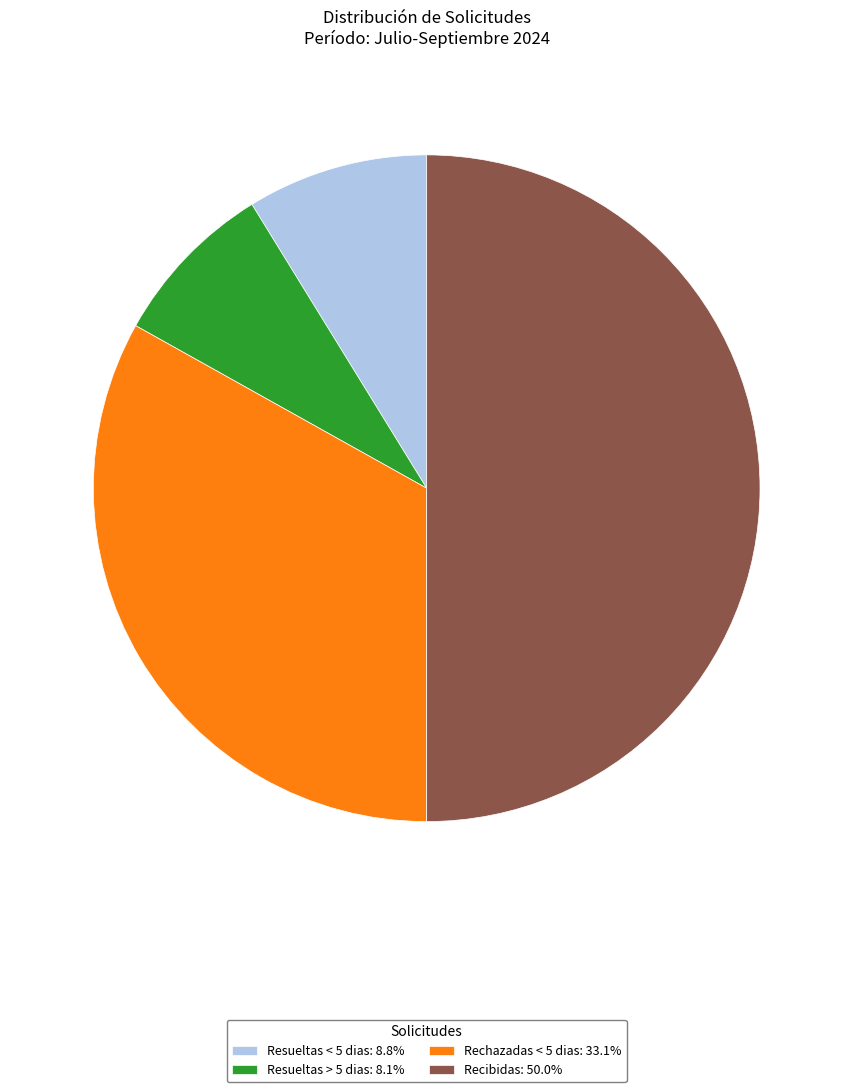

Does Rechazadas < 5 dias: 33.1% represent more than half of the total?

No